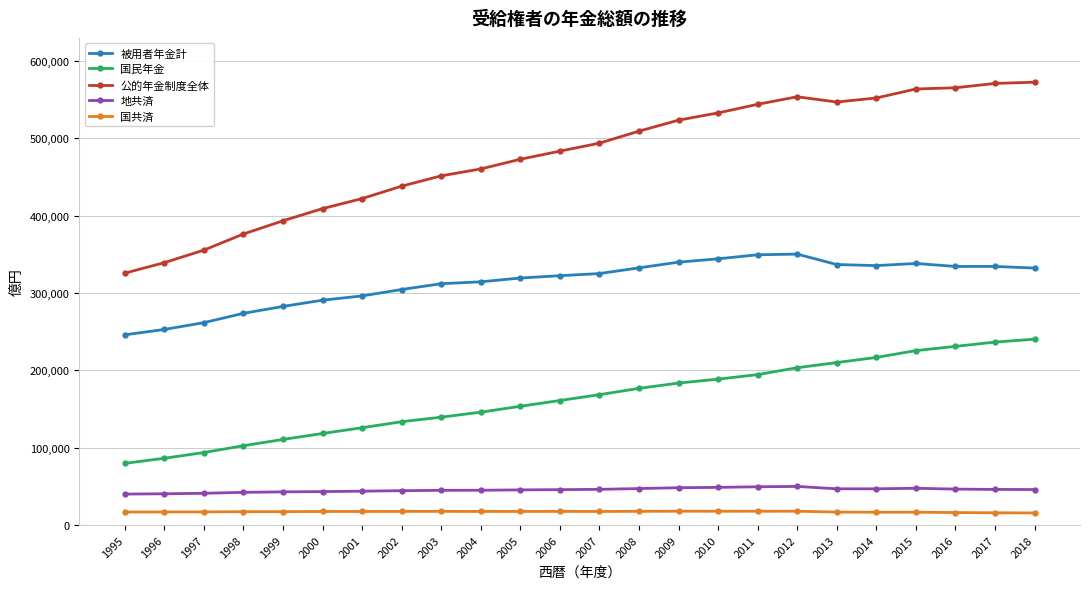

True or false: 国民年金 has a value of 125830 at 2001.

True